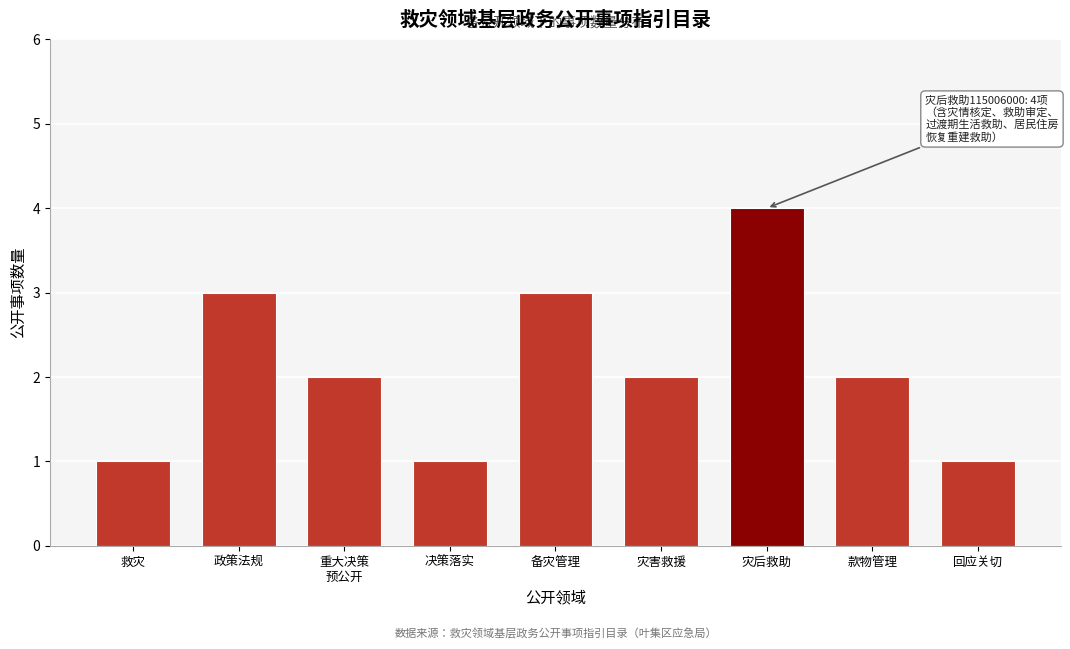

Reading left to right, transcribe all the data shown in this chart.

1	3	2	1	3	2	4	2	1